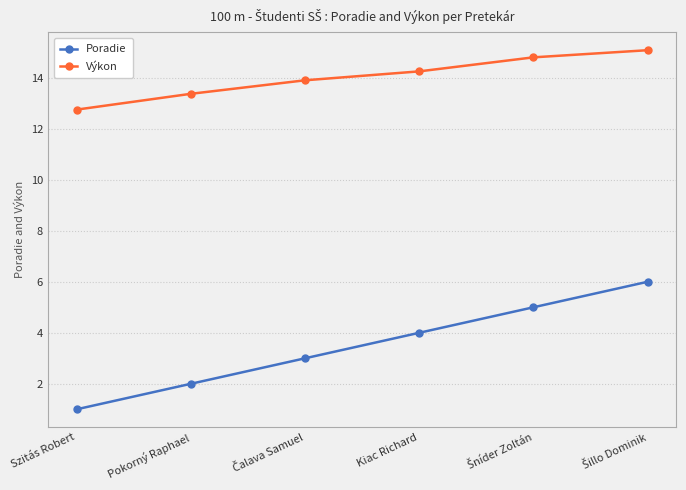

What is the difference between the maximum and minimum values in the Poradie series?

5.0